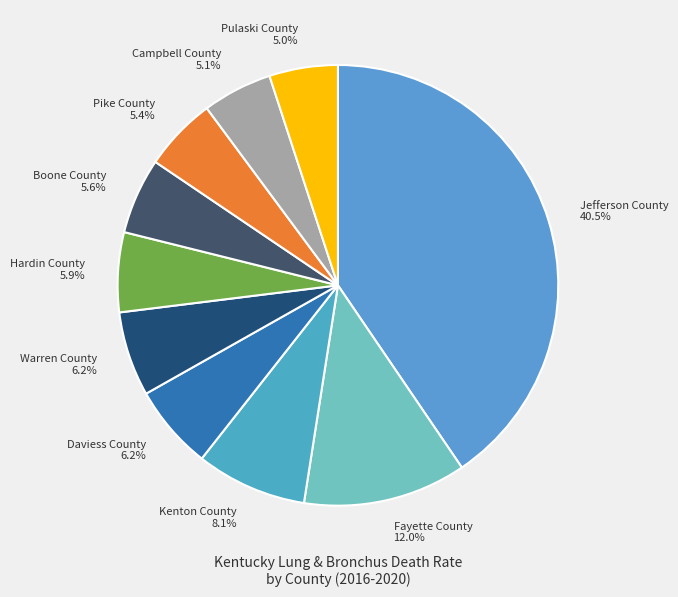

What portion of the pie excludes Hardin County?

94.1%